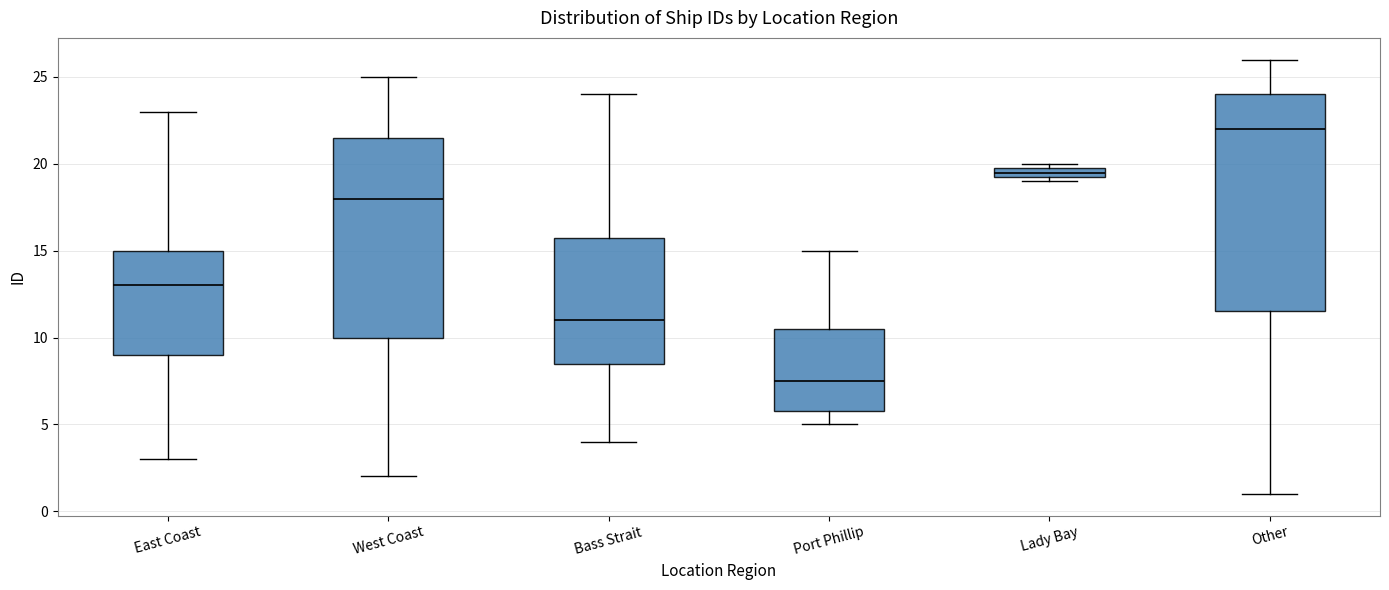

Which box's median line is the lowest?

Port Phillip